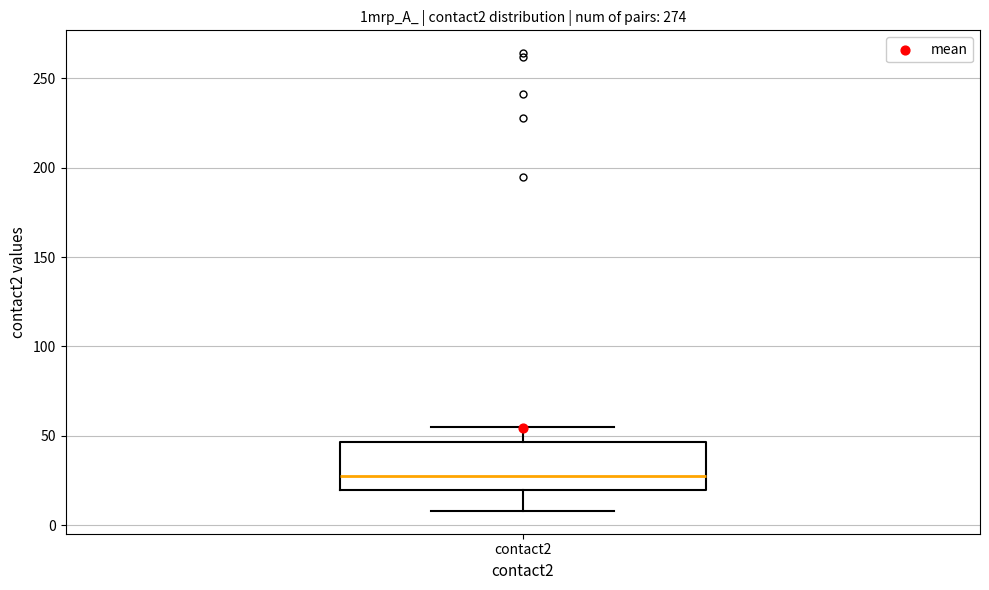

Transcribe this box plot: give where the median line is, the range the box spans, and where the two whiskers end, as read against the y-axis. The values are not printed on the chart, so give them approximately, as read against the axis.

median 30, box 20 to 45, whiskers 10 to 55